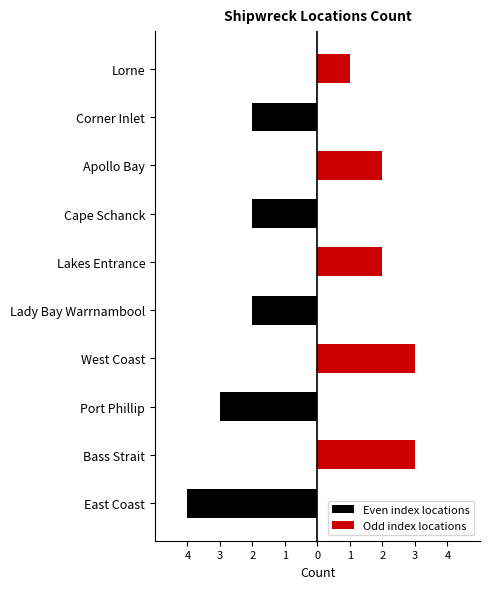

Between Port Phillip and Cape Schanck, which series saw the biggest shift?

Even index locations